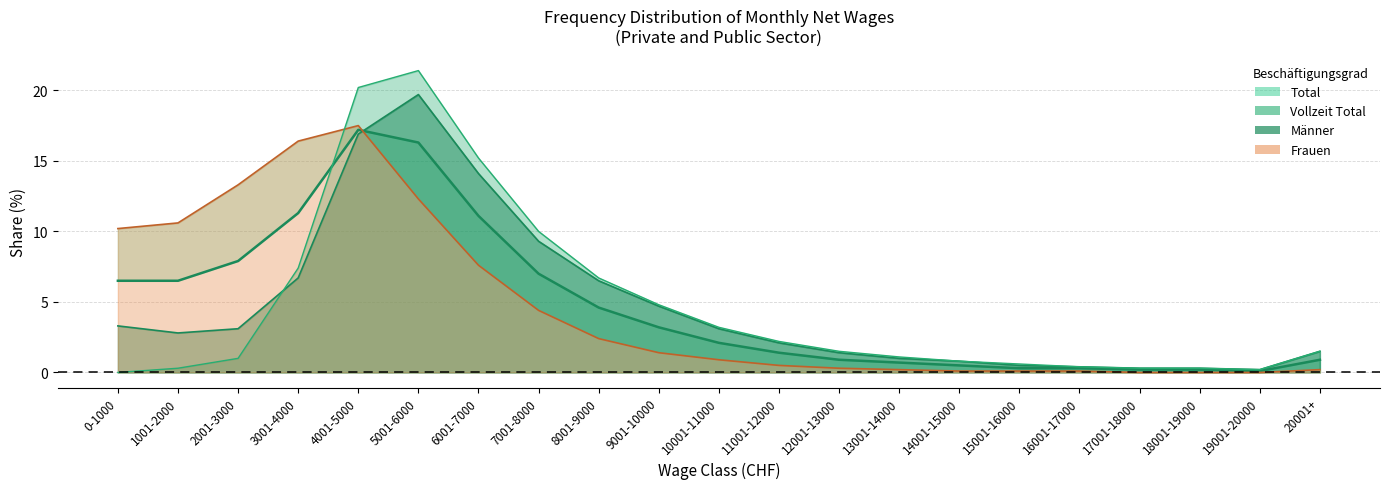

Is the value of Männer at 17001-18000 greater than the value of Vollzeit Total at 8001-9000?

No